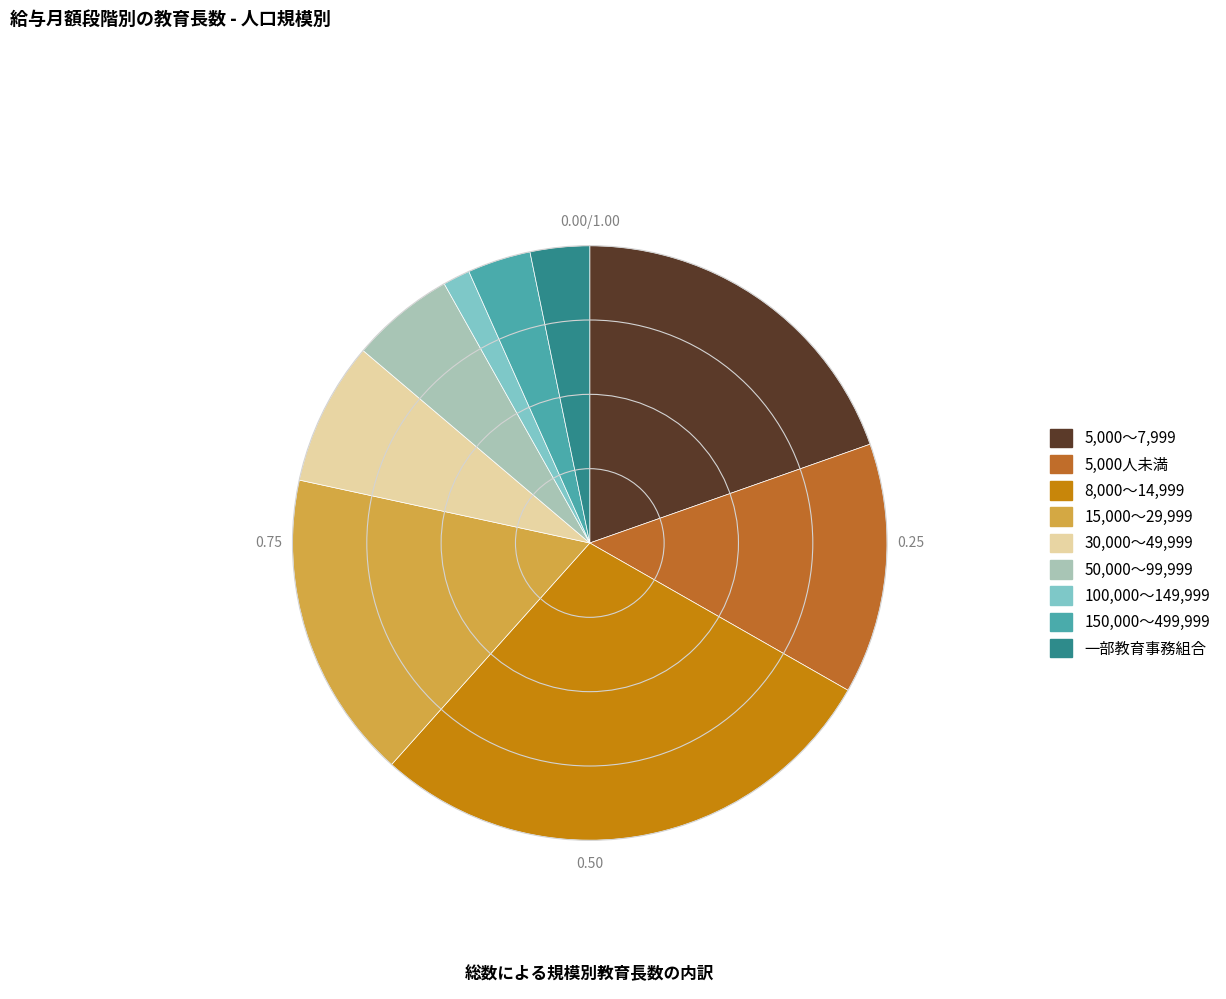

True or false: 100,000～149,999 accounts for 16% of the total.

False